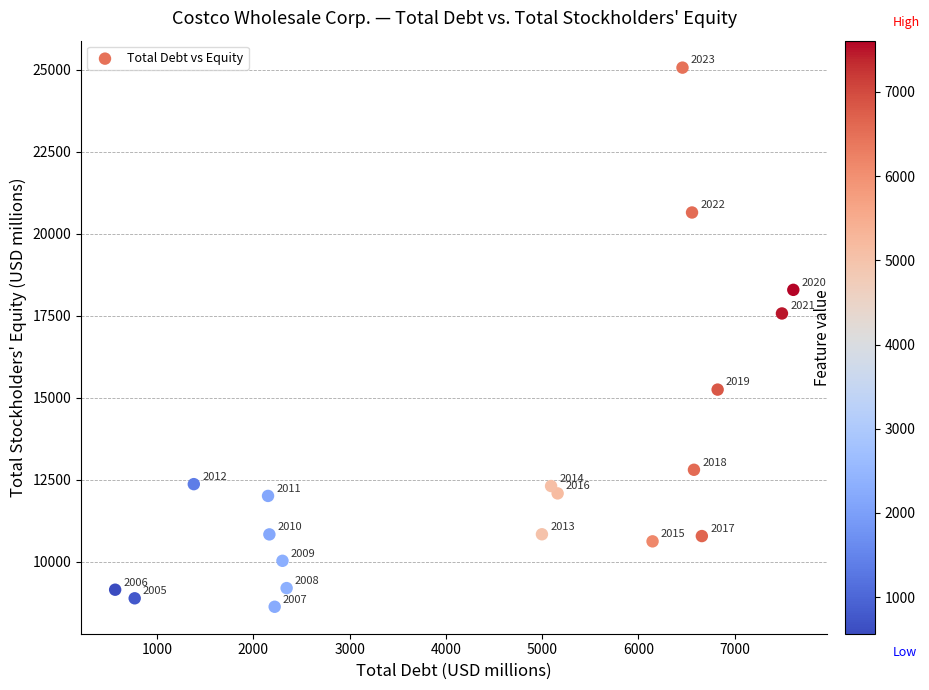

What Y value in the scatter plot is closest to 16840?

17564